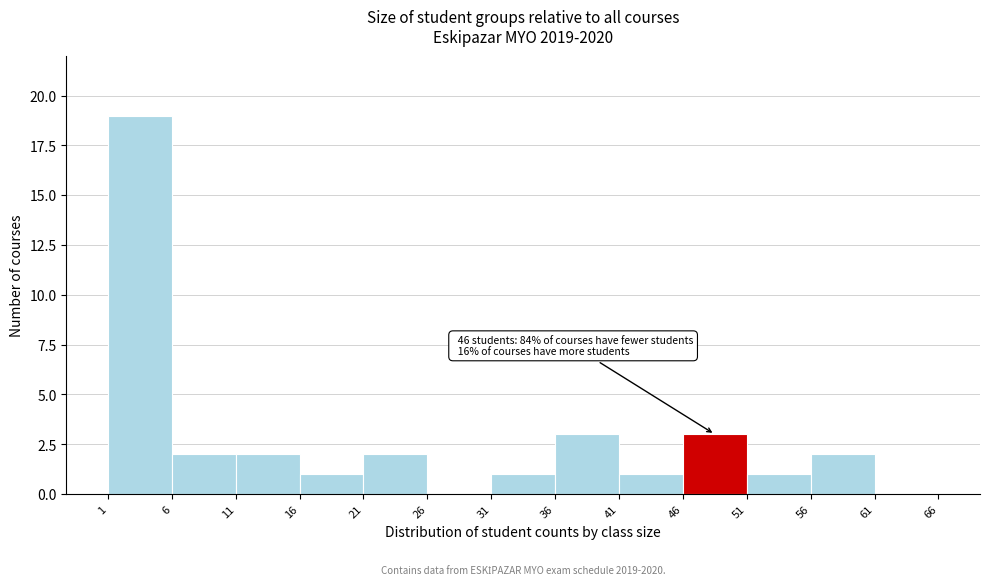

Over which range of the x-axis is the bar tallest?

1 to 6